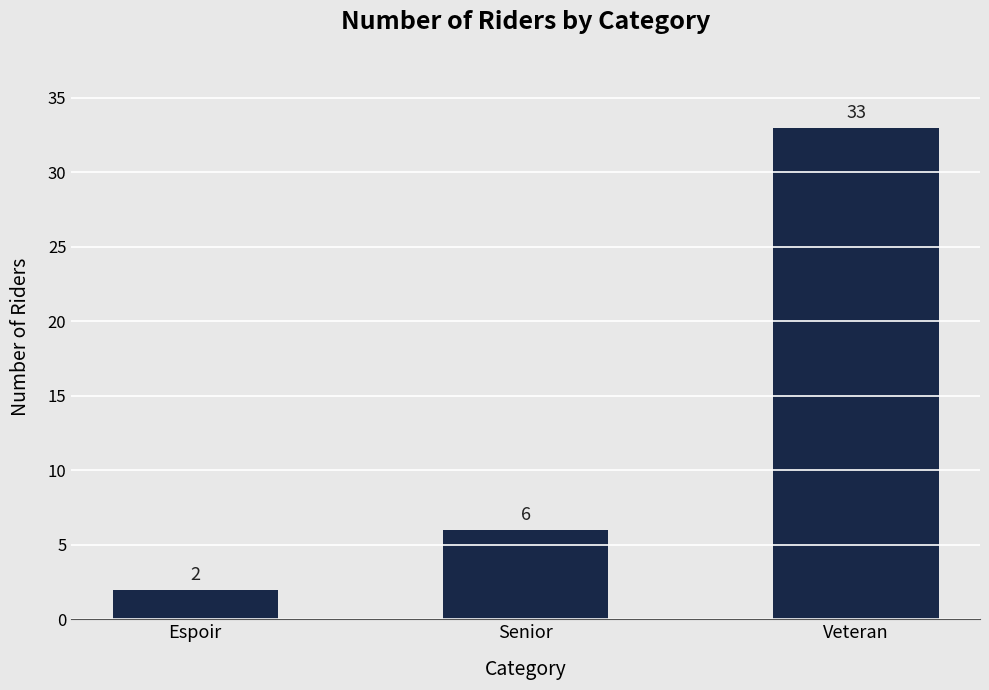

Rank the categories by value from highest to lowest.

Veteran, Senior, Espoir